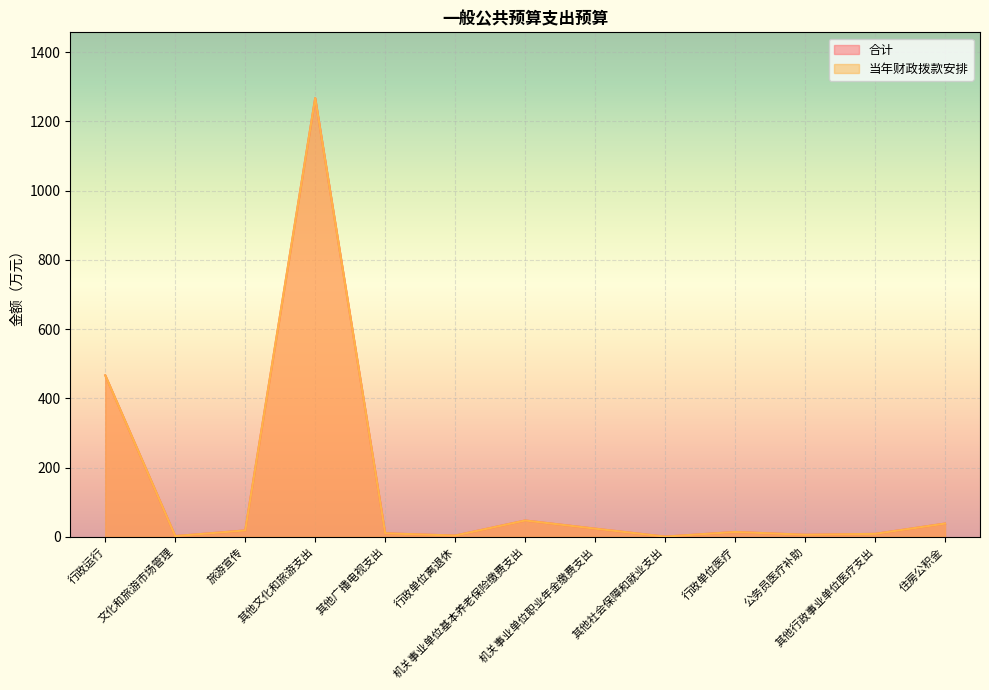

Reading left to right, transcribe all the data shown in this chart.

合计: 466.3	2.0	18.3	1267.1	10.0	3.5	47.0	23.5	0.5	13.9	5.8	8.4	38.1
当年财政拨款安排: 466.3	2.0	18.3	1267.1	10.0	3.5	47.0	23.5	0.5	13.9	5.8	8.4	38.1